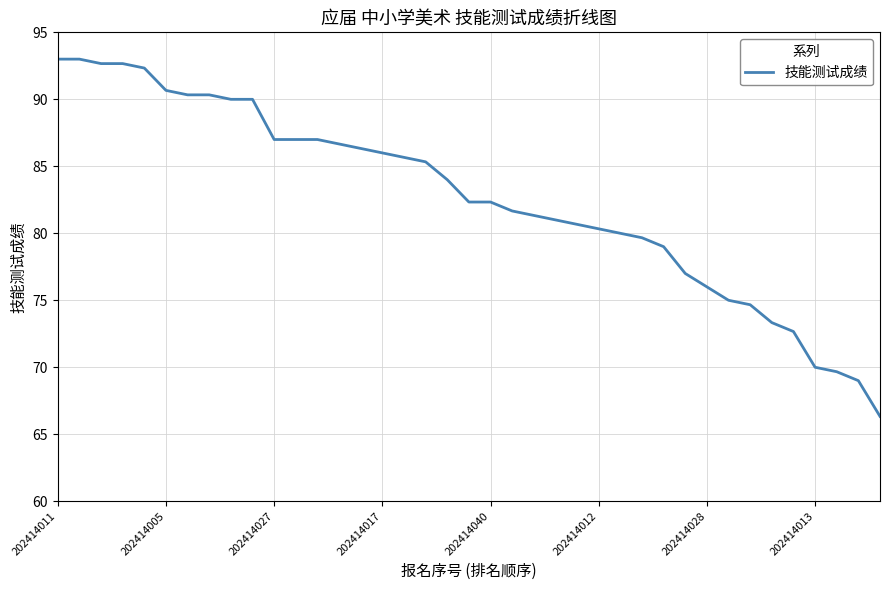

What is the greatest value displayed?

93.0